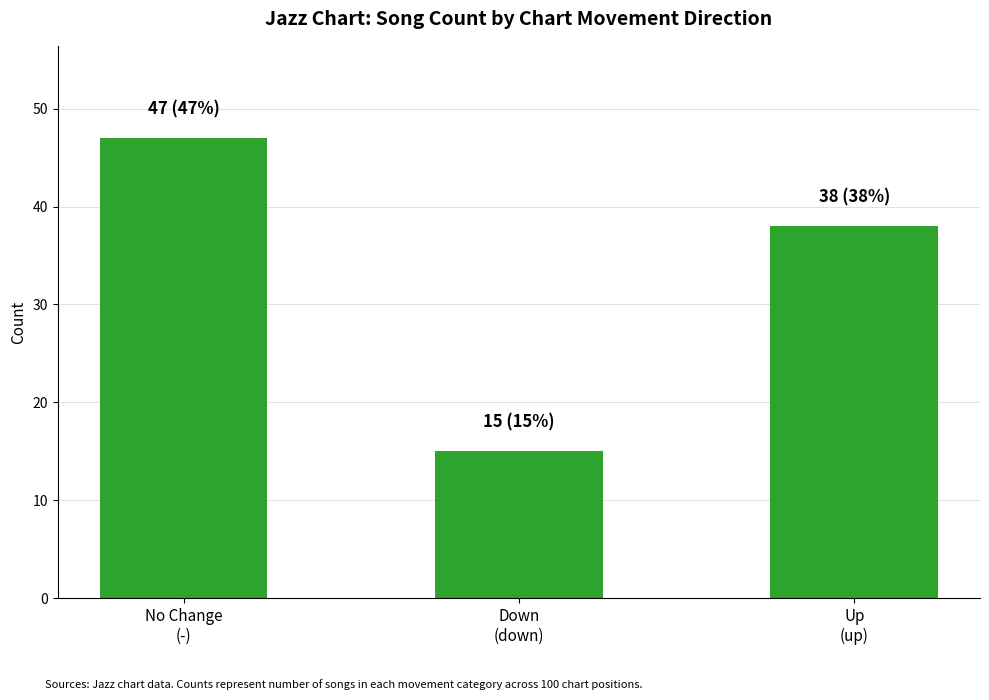

Which label corresponds to the smallest value in the chart?

Down
(down)